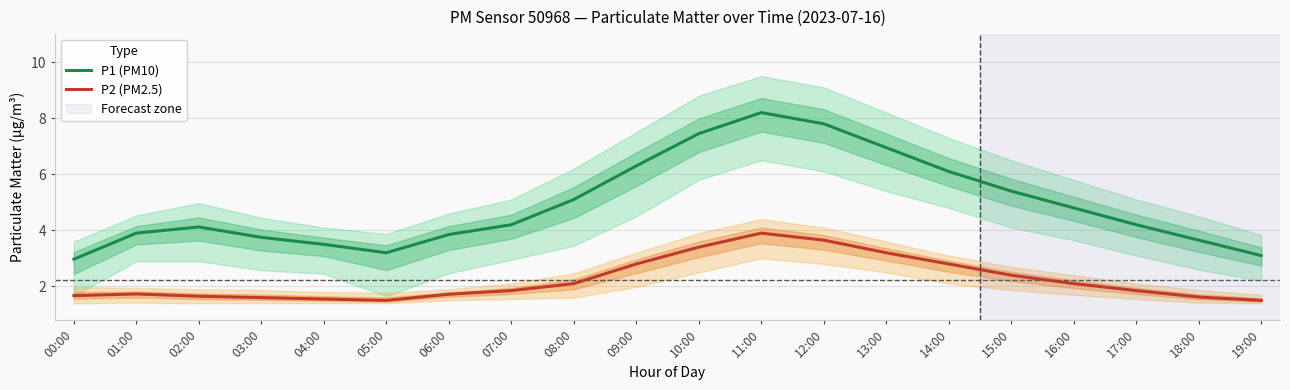

What position from the right is 17:00?

3